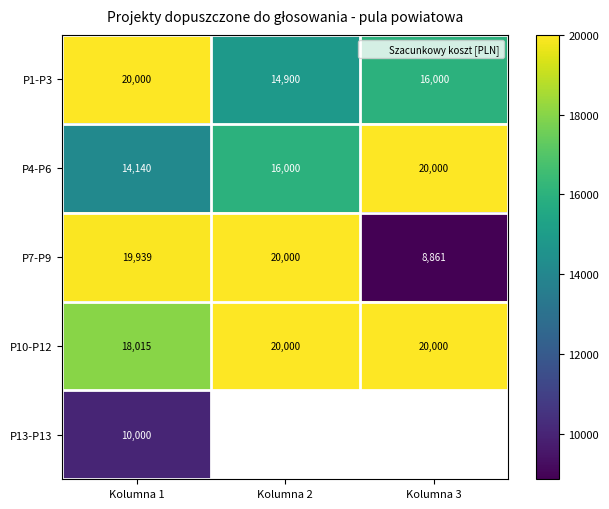

What is the average value of the P4-P6 series?

16713